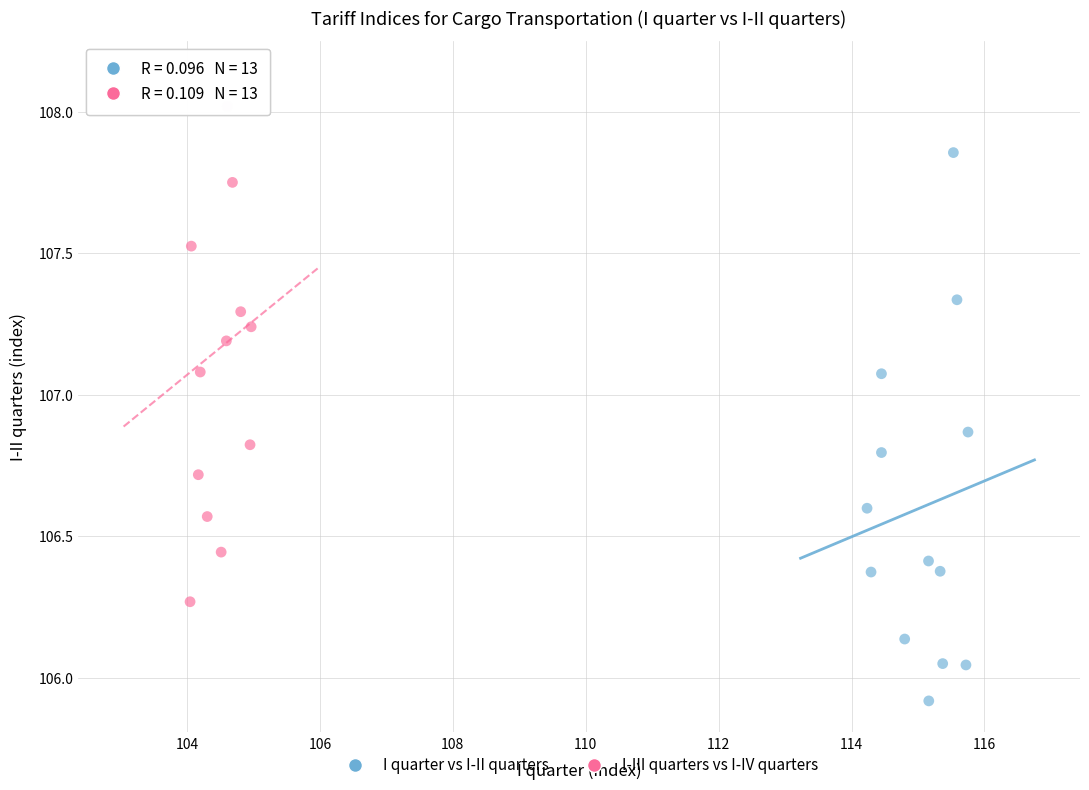

Which series contains the highest Y value?

I-III quarters vs I-IV quarters